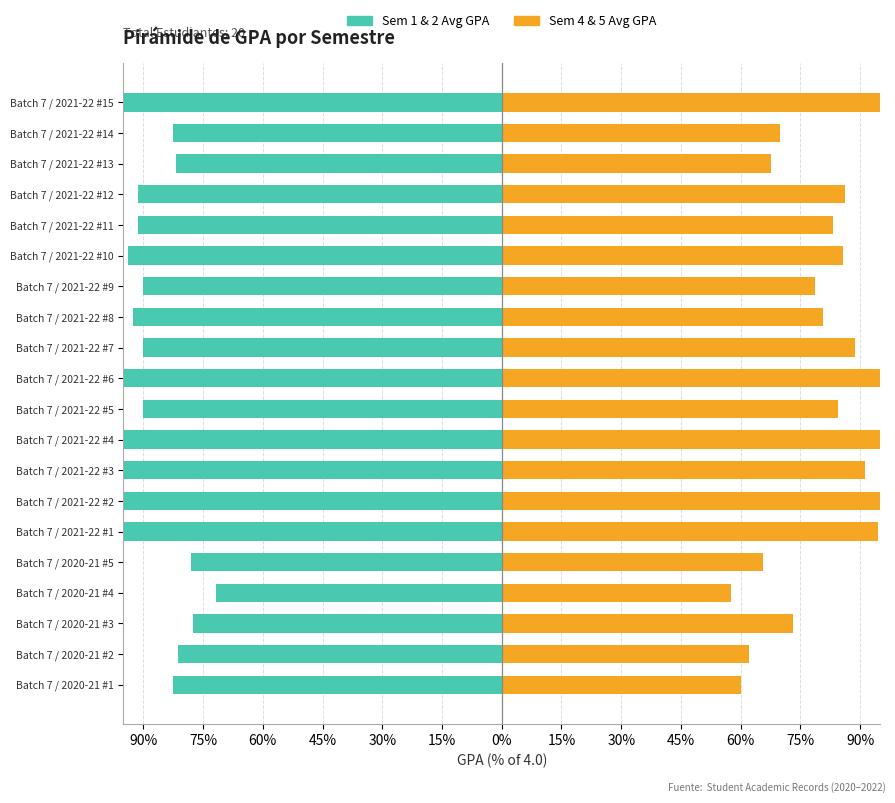

Count the number of data series in this chart.

2